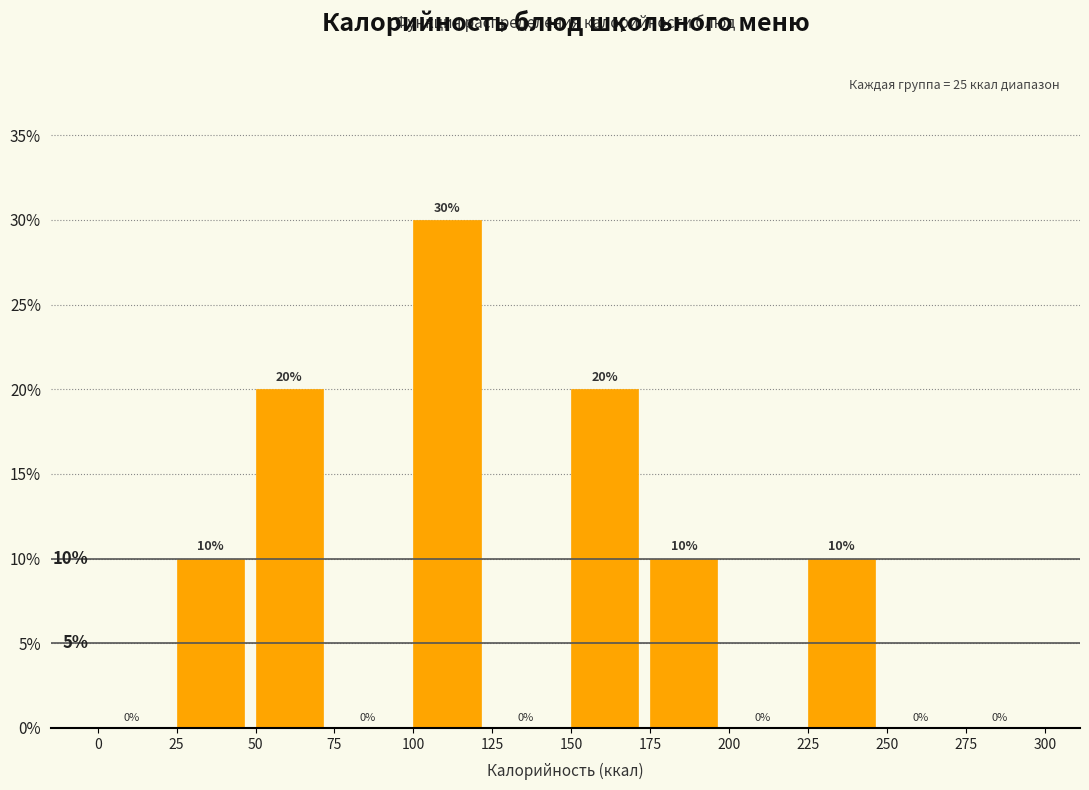

What is the height of the bar covering 100 to 125 on the x-axis?

30